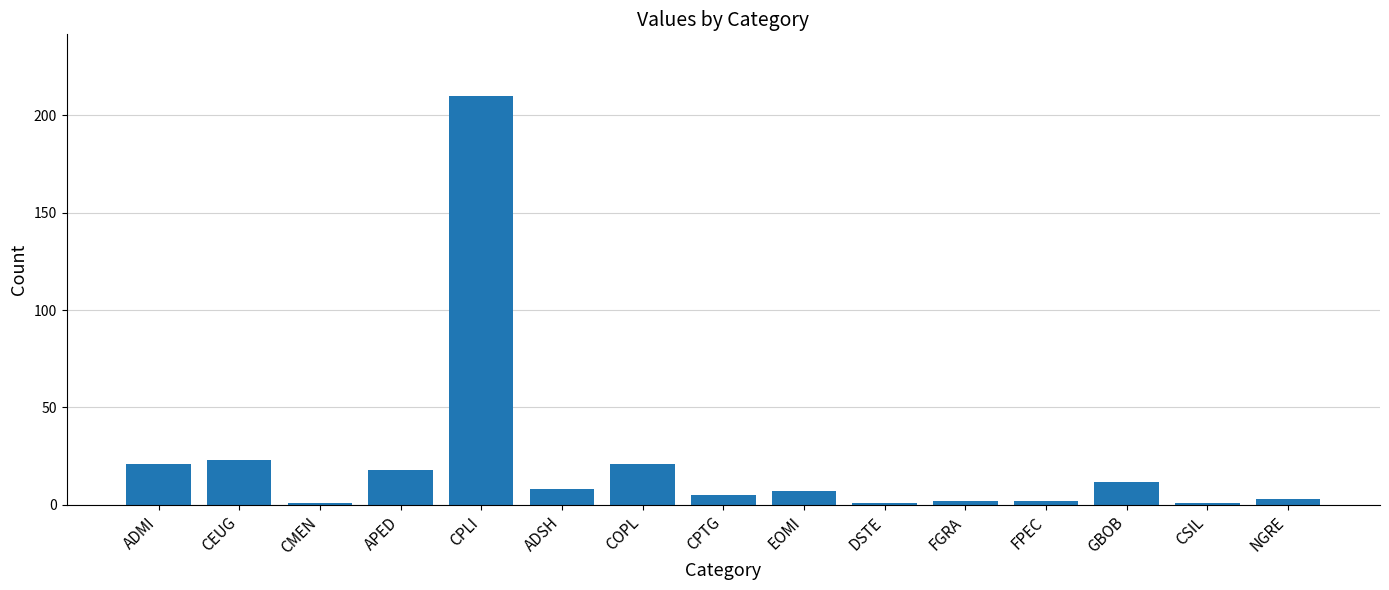

Count the number of categories in the chart.

15